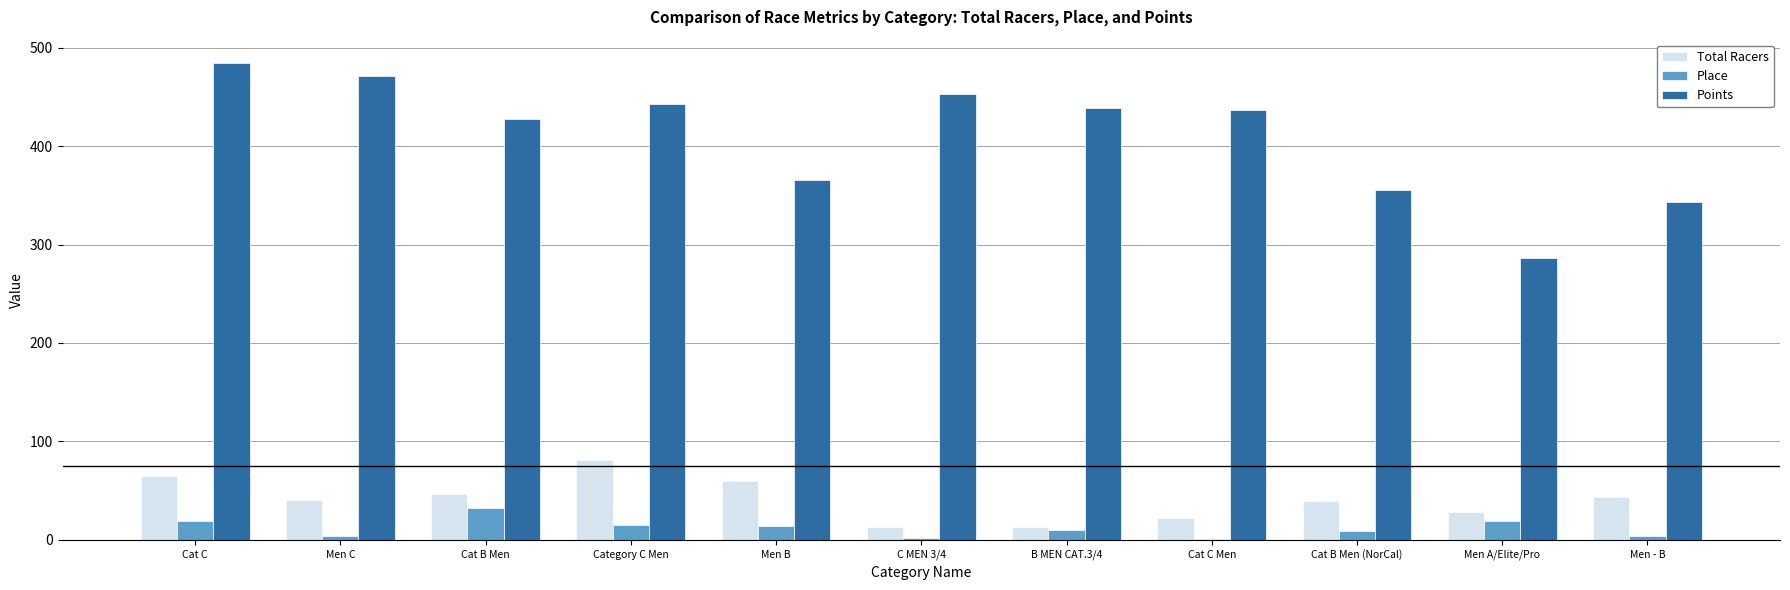

What are all the series names shown in the legend?

Total Racers, Place, Points